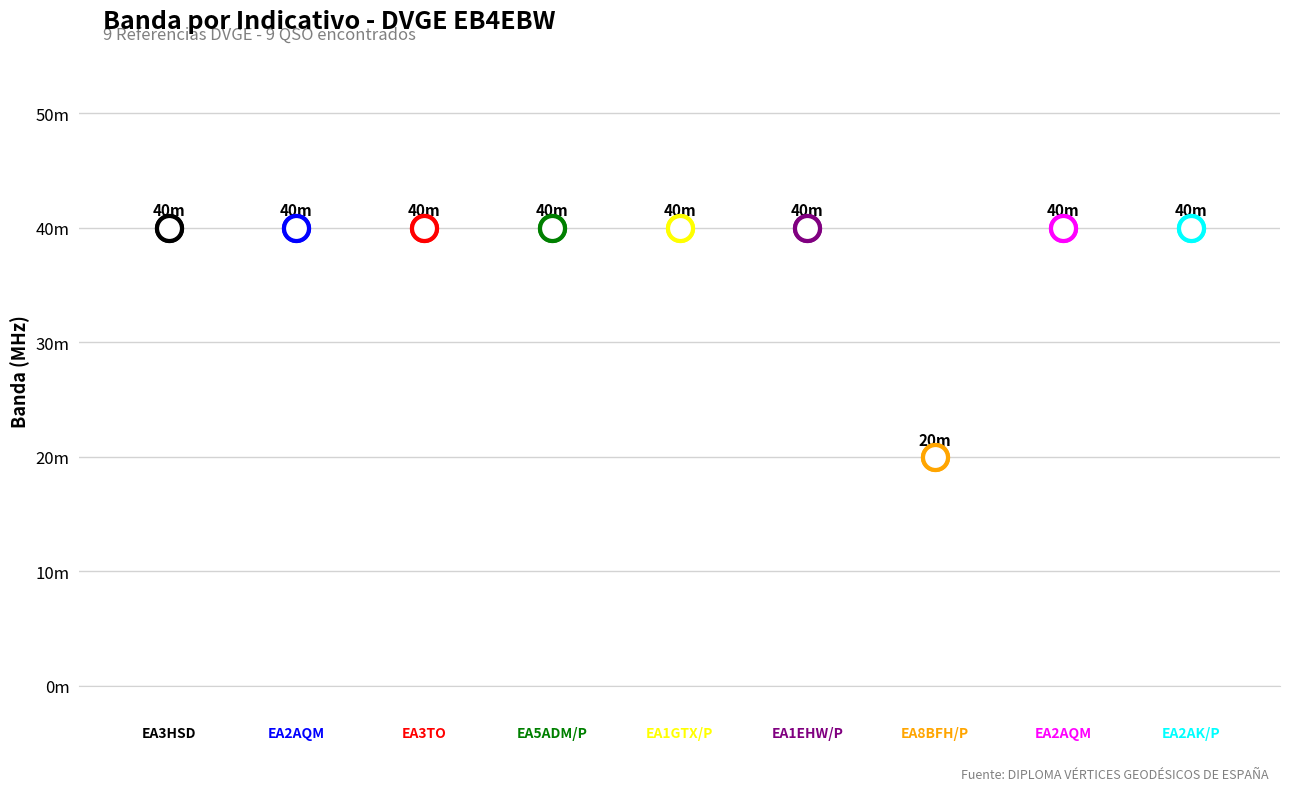

Count the number of data series in this chart.

1